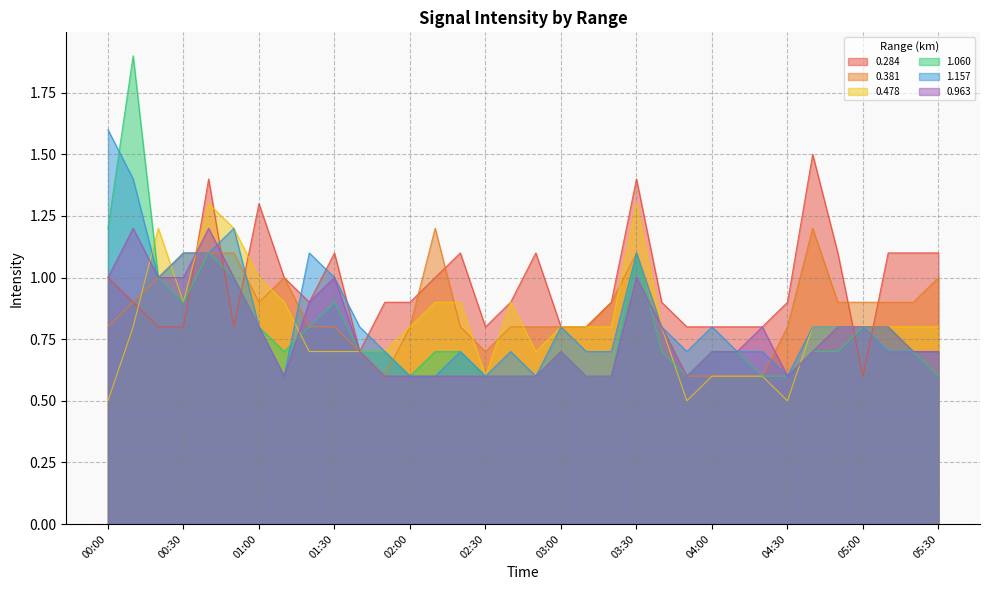

Reading left to right, extract all data points from this chart.

0.284: 1.0	0.9	0.8	0.8	1.4	0.8	1.3	1.0	0.9	1.1	0.7	0.9	0.9	1.0	1.1	0.8	0.9	1.1	0.8	0.8	0.9	1.4	0.9	0.8	0.8	0.8	0.8	0.9	1.5	1.1	0.6	1.1	1.1	1.1
0.381: 0.8	0.9	1.0	1.1	1.1	1.1	0.9	1.0	0.8	0.8	0.7	0.6	0.8	1.2	0.8	0.7	0.8	0.8	0.8	0.8	0.9	1.1	0.8	0.6	0.6	0.6	0.6	0.8	1.2	0.9	0.9	0.9	0.9	1.0
0.478: 0.5	0.8	1.2	0.9	1.3	1.2	1.0	0.9	0.7	0.7	0.7	0.7	0.8	0.9	0.9	0.6	0.9	0.7	0.8	0.8	0.8	1.3	0.8	0.5	0.6	0.6	0.6	0.5	0.8	0.8	0.8	0.8	0.8	0.8
1.060: 1.2	1.9	1.0	0.9	1.1	1.0	0.8	0.7	0.8	0.9	0.7	0.7	0.6	0.7	0.7	0.6	0.6	0.6	0.7	0.6	0.6	1.1	0.7	0.6	0.7	0.7	0.6	0.6	0.7	0.7	0.8	0.8	0.7	0.6
1.157: 1.6	1.4	1.0	1.1	1.1	1.2	0.8	0.6	1.1	1.0	0.8	0.7	0.6	0.6	0.7	0.6	0.7	0.6	0.8	0.7	0.7	1.1	0.8	0.7	0.8	0.7	0.7	0.6	0.8	0.8	0.8	0.7	0.7	0.7
0.963: 1.0	1.2	1.0	1.0	1.2	1.0	0.8	0.6	0.9	1.0	0.7	0.6	0.6	0.6	0.6	0.6	0.6	0.6	0.7	0.6	0.6	1.0	0.8	0.6	0.7	0.7	0.8	0.6	0.7	0.8	0.8	0.8	0.7	0.7